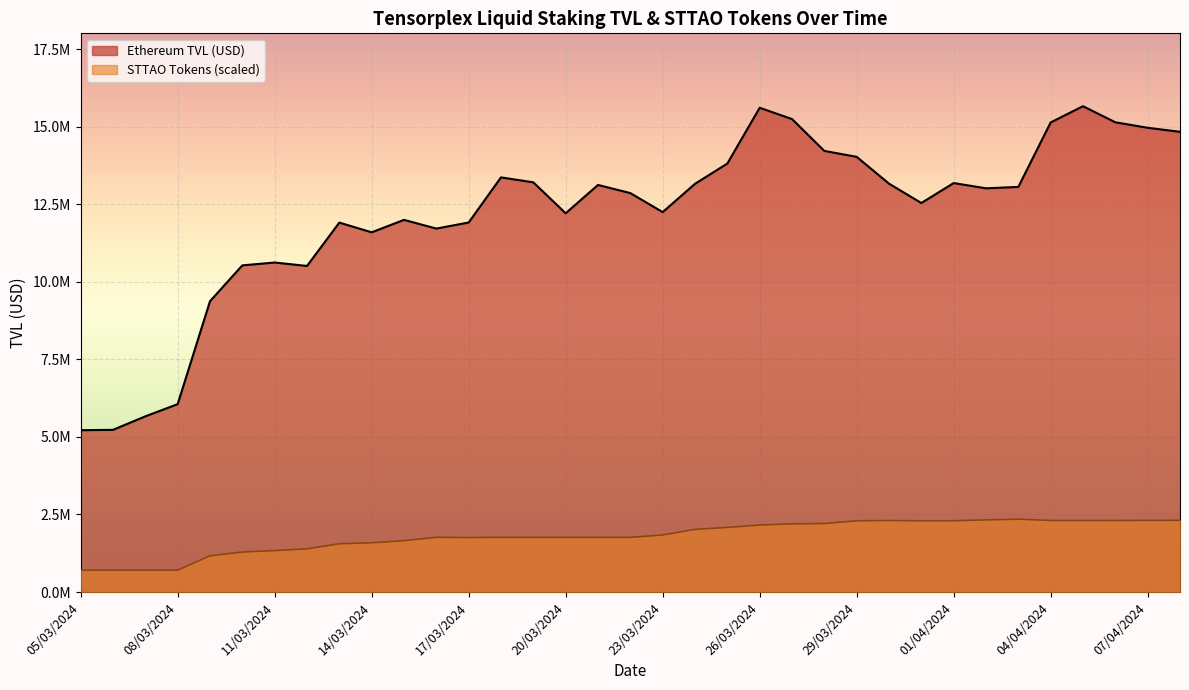

What position from the right is 05/04/2024?

4